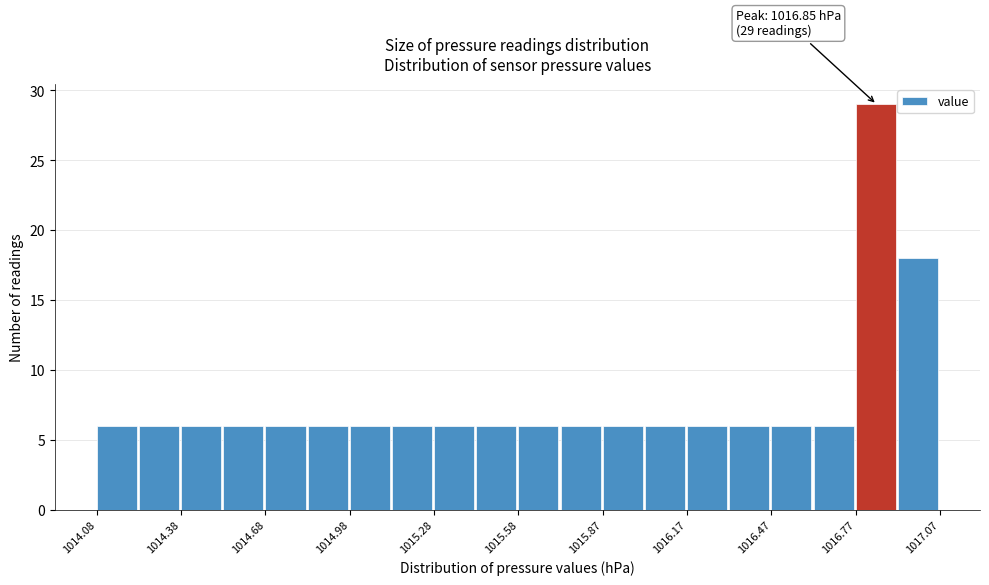

Read against the x-axis, roughly where is the centre of the tallest bar?

1016.85